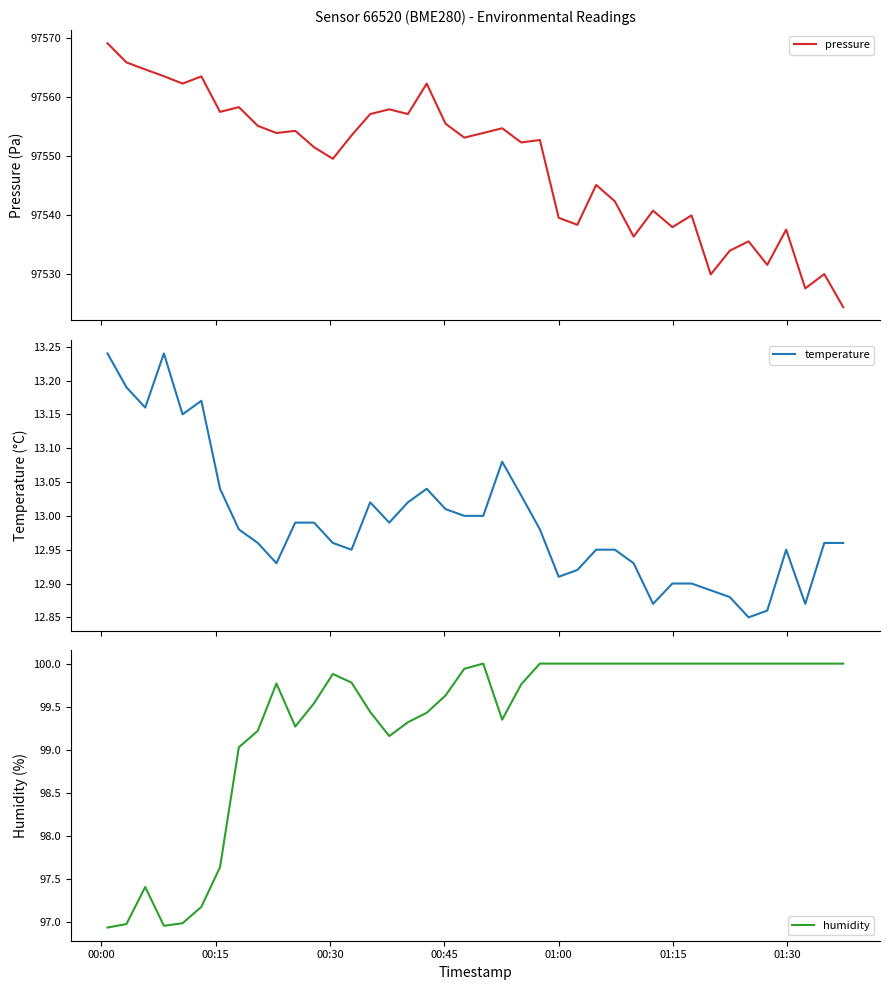

What is the minimum value for pressure?

97524.3